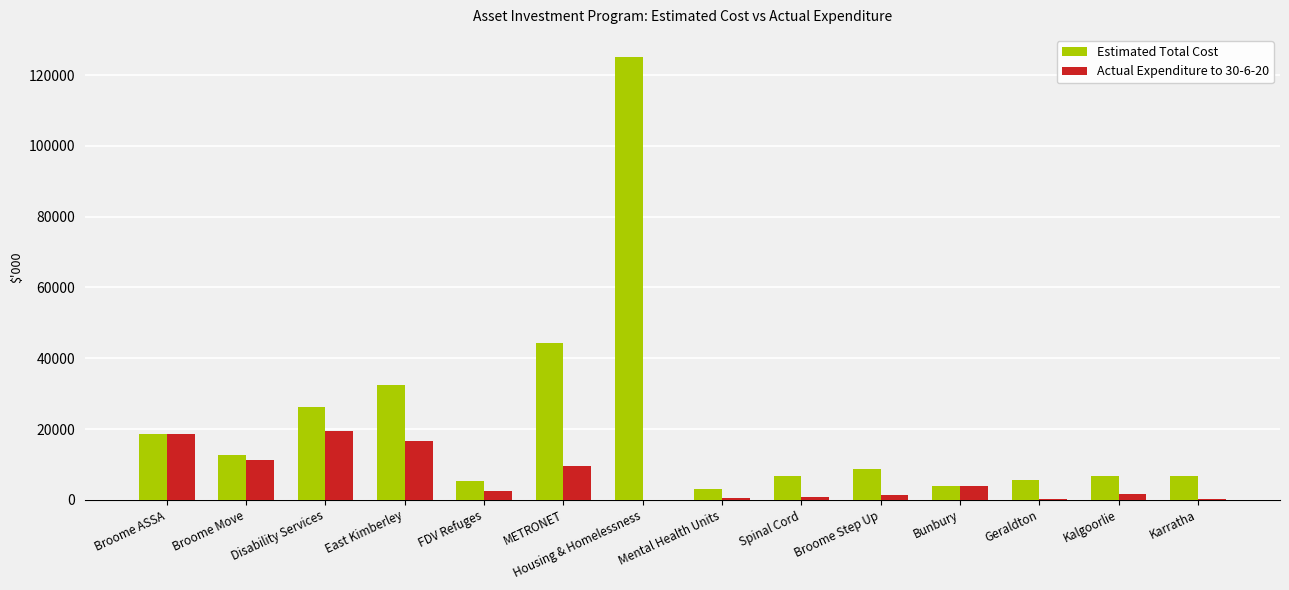

What is the maximum value shown in the chart?

125080